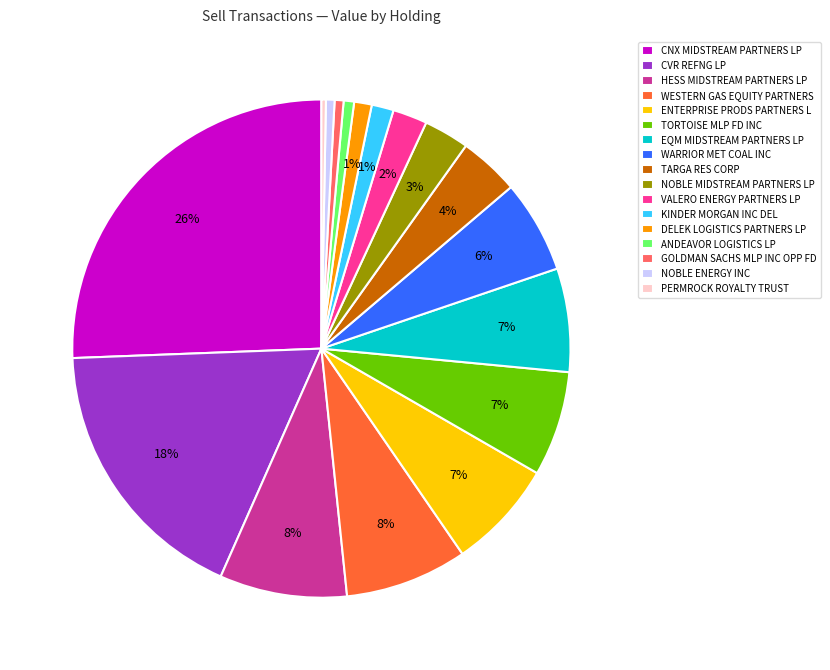

Between ENTERPRISE PRODS PARTNERS L and KINDER MORGAN INC DEL, which is larger?

ENTERPRISE PRODS PARTNERS L